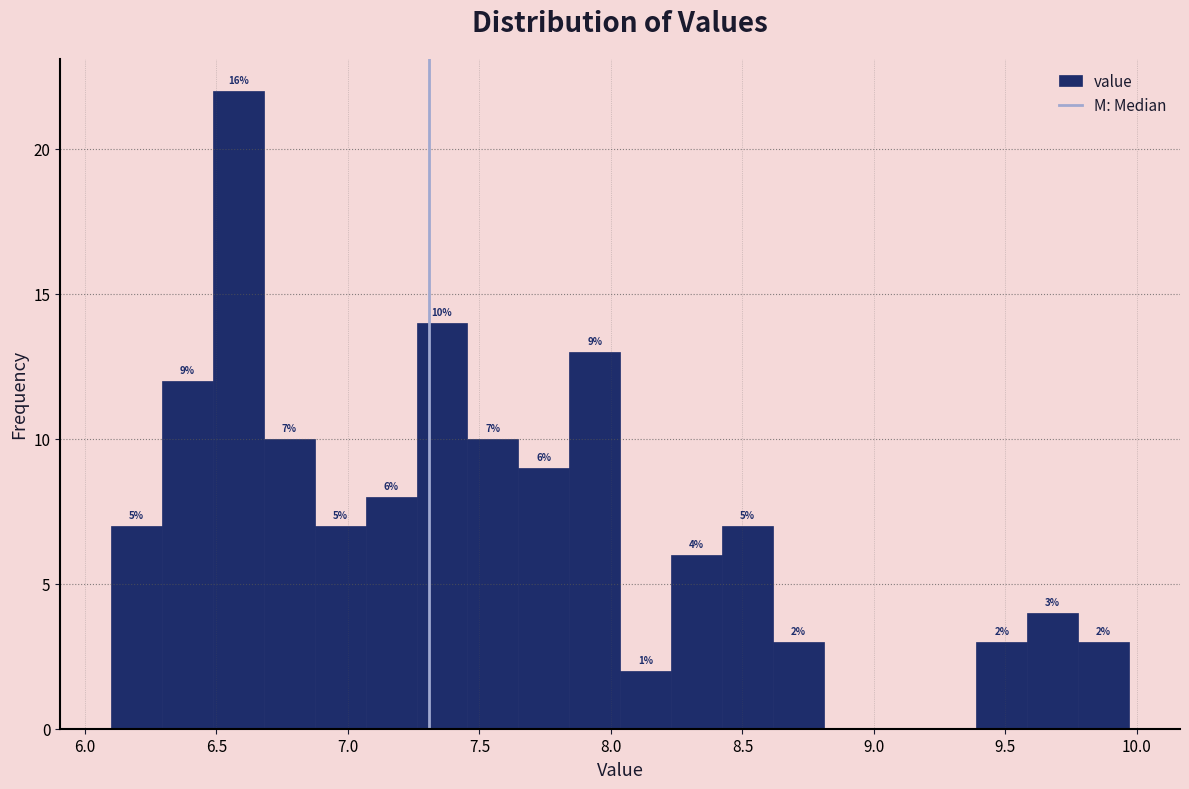

Read against the x-axis, roughly where is the centre of the tallest bar?

6.60